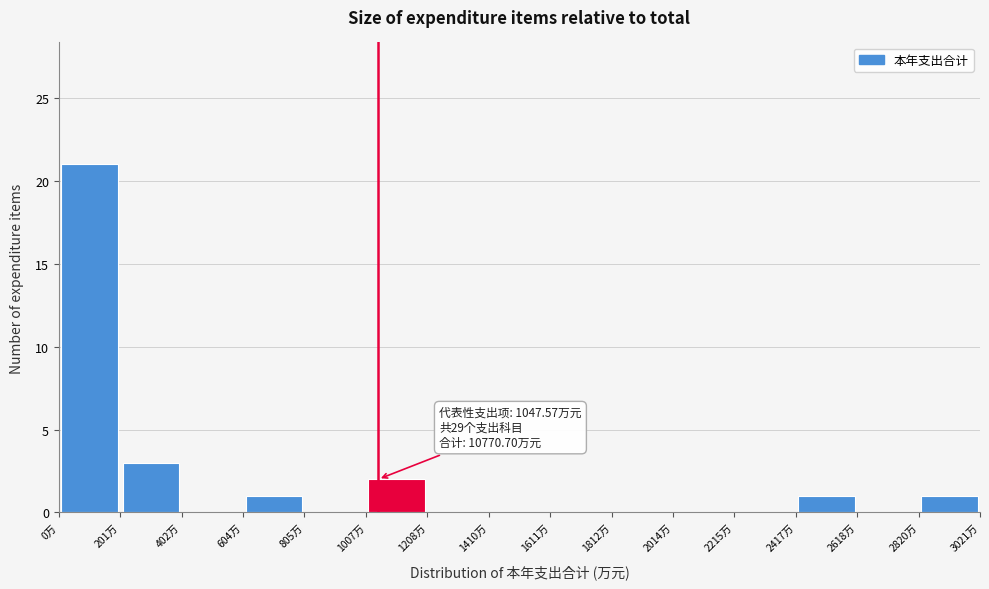

Over which range of the x-axis is the bar tallest?

0 to 200